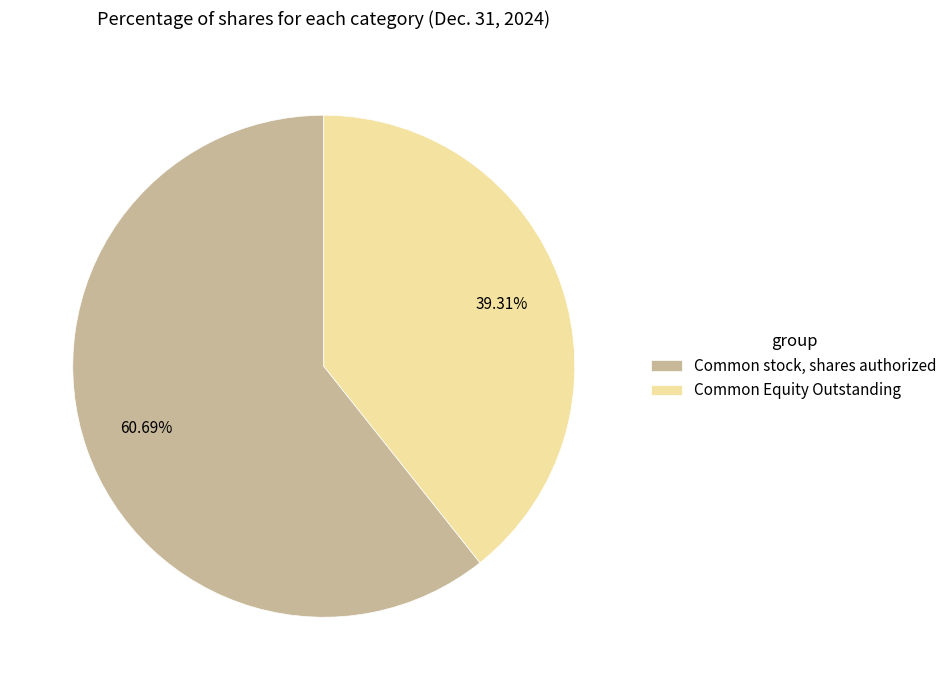

How many slices are in this pie chart?

2